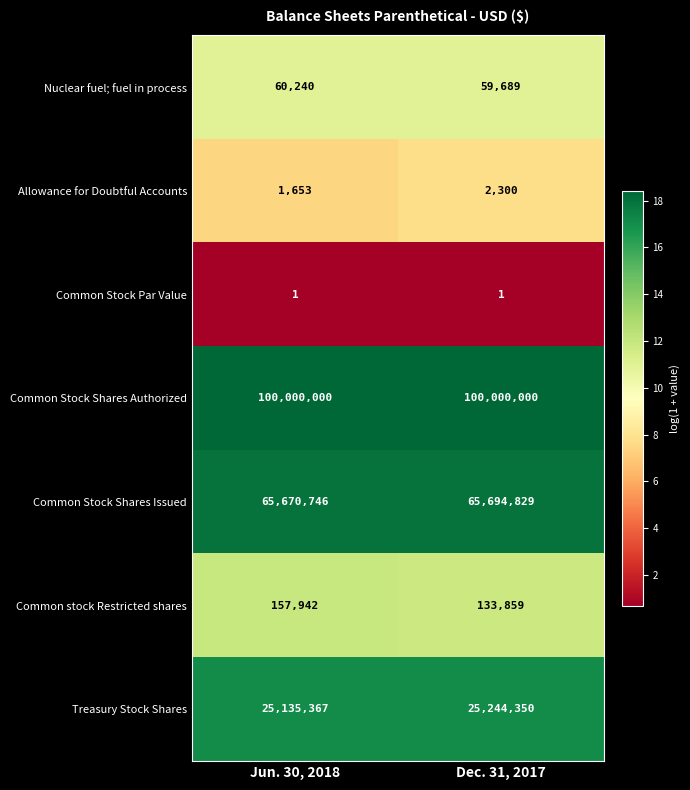

What is the difference between the highest and lowest values at Dec. 31, 2017?

99999999